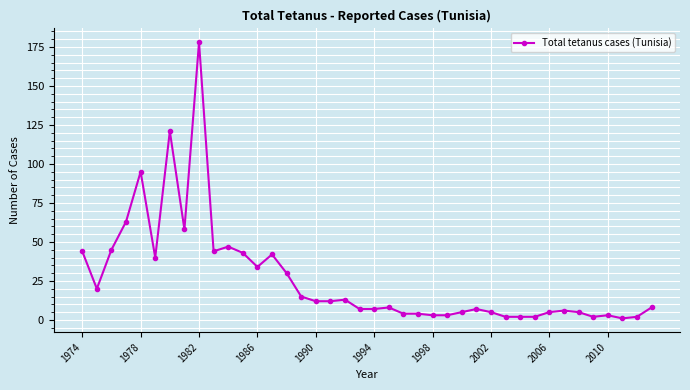

What is the greatest value displayed?

178